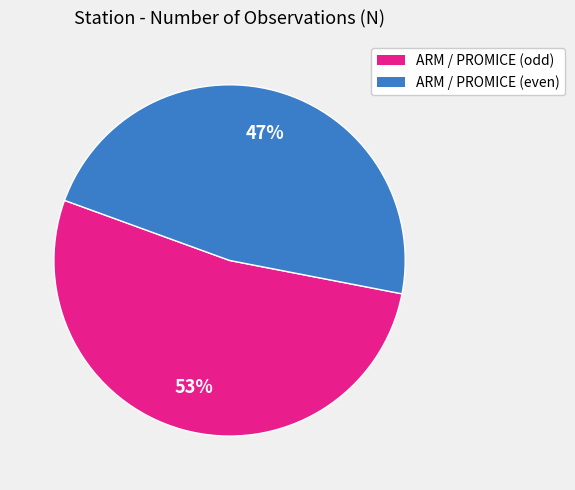

Is there a majority slice in this chart?

Yes